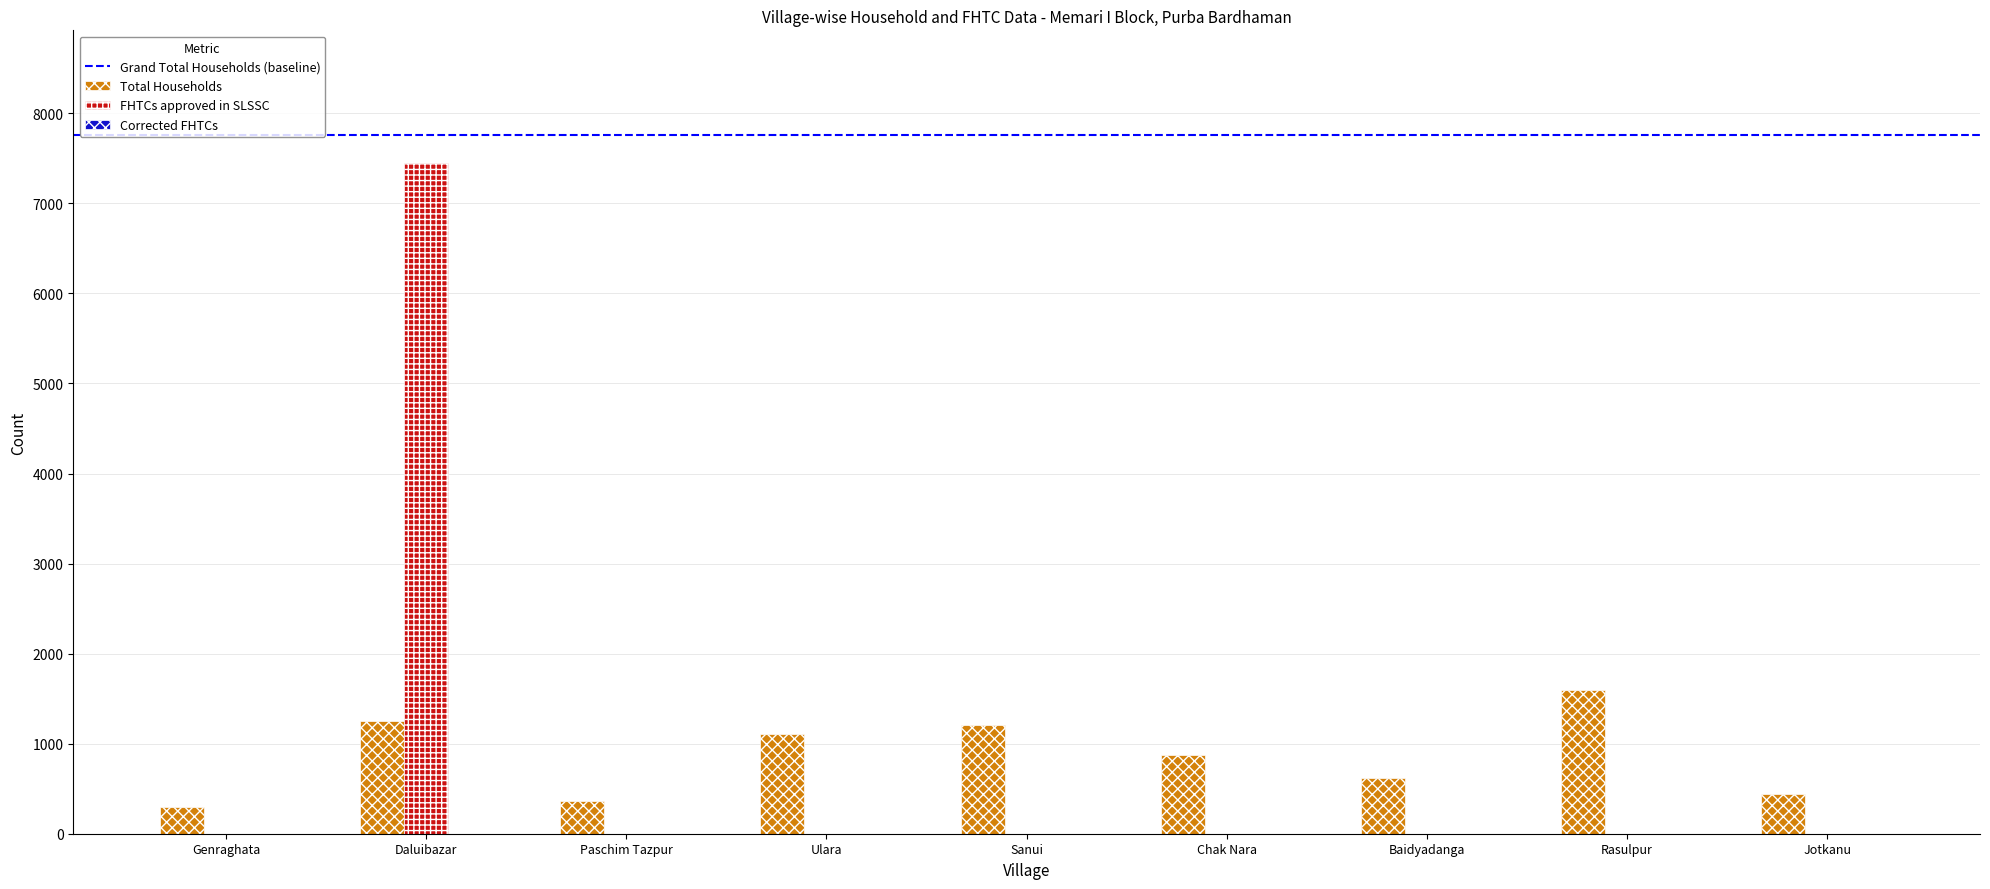

At which category is the sum across all series the highest?

Daluibazar